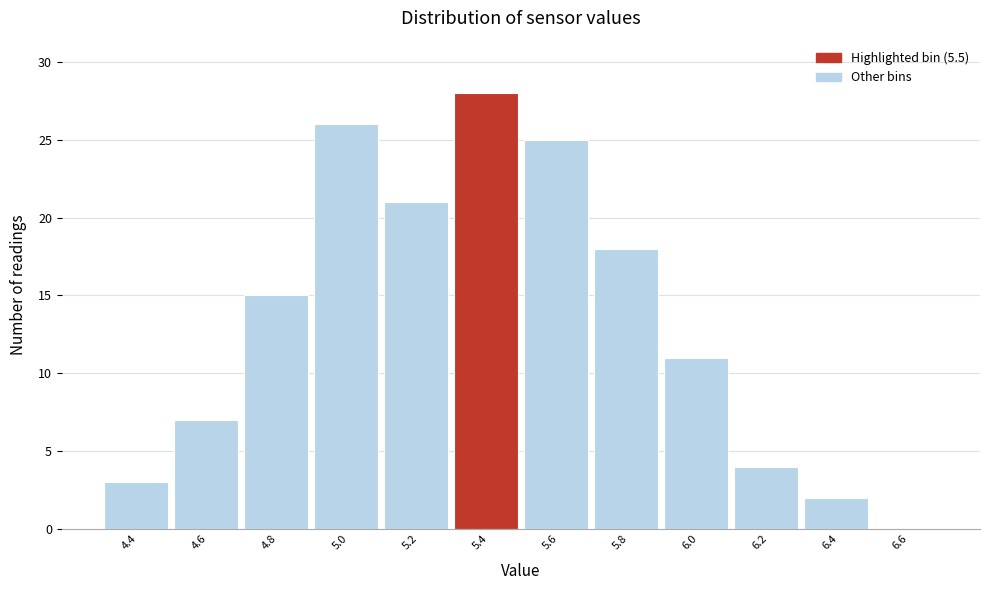

Reading left to right, transcribe all the data shown in this chart.

4.4=3	4.6=7	4.8=15	5.0=26	5.2=21	5.4=28	5.6=25	5.8=18	6.0=11	6.2=4	6.4=2	6.6=0